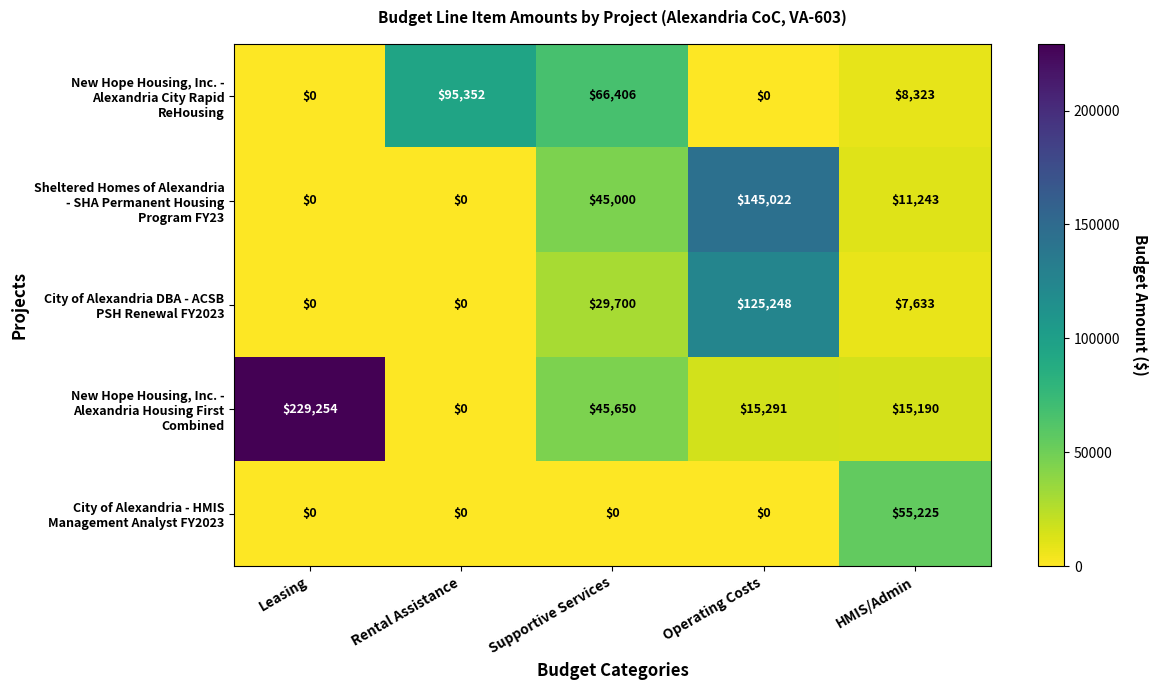

How many distinct data groups are displayed?

5